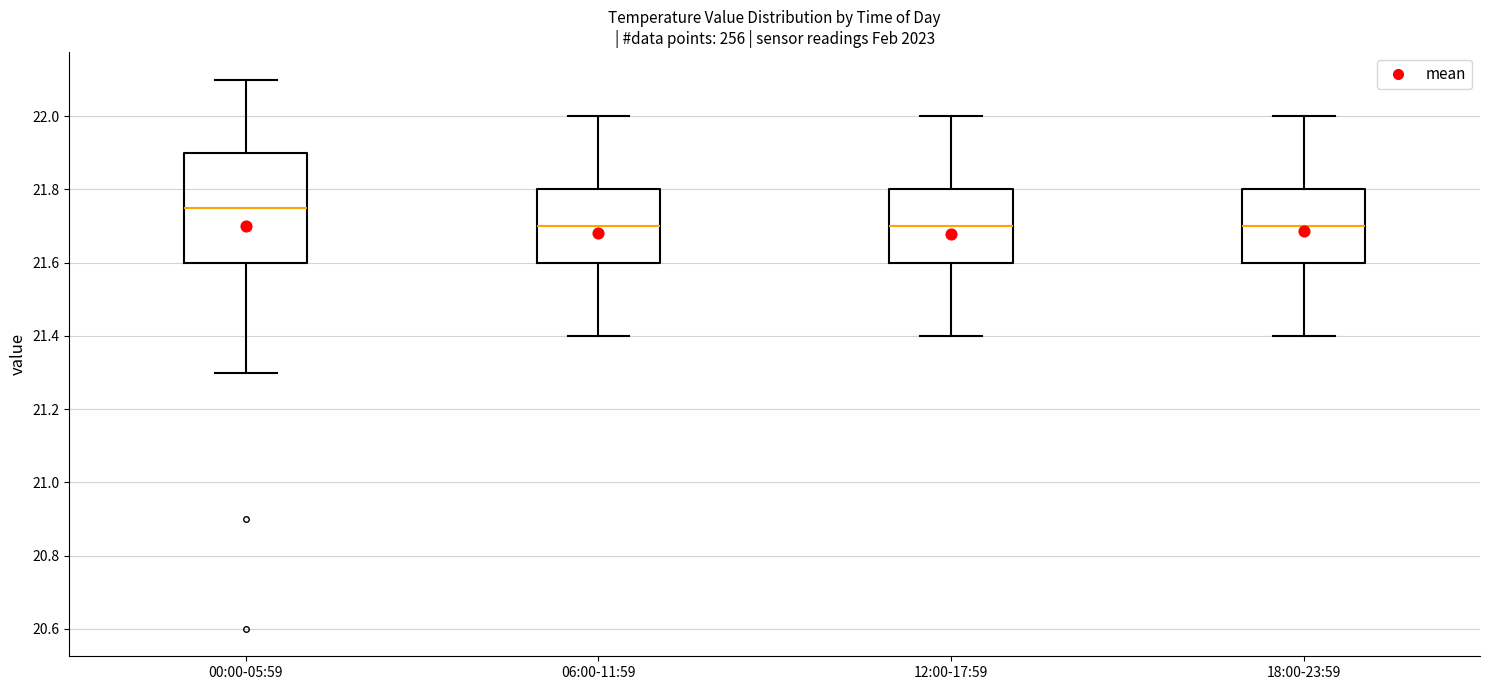

Reading left to right, transcribe this box plot: for each box, give where its median line is, the range the box spans, and where its two whiskers end, as read against the y-axis. The values are not printed on the chart, so give them approximately, as read against the axis.

00:00-05:59: median 21.76, box 21.60 to 21.90, whiskers 21.30 to 22.10
06:00-11:59: median 21.70, box 21.60 to 21.80, whiskers 21.40 to 22.00
12:00-17:59: median 21.70, box 21.60 to 21.80, whiskers 21.40 to 22.00
18:00-23:59: median 21.70, box 21.60 to 21.80, whiskers 21.40 to 22.00